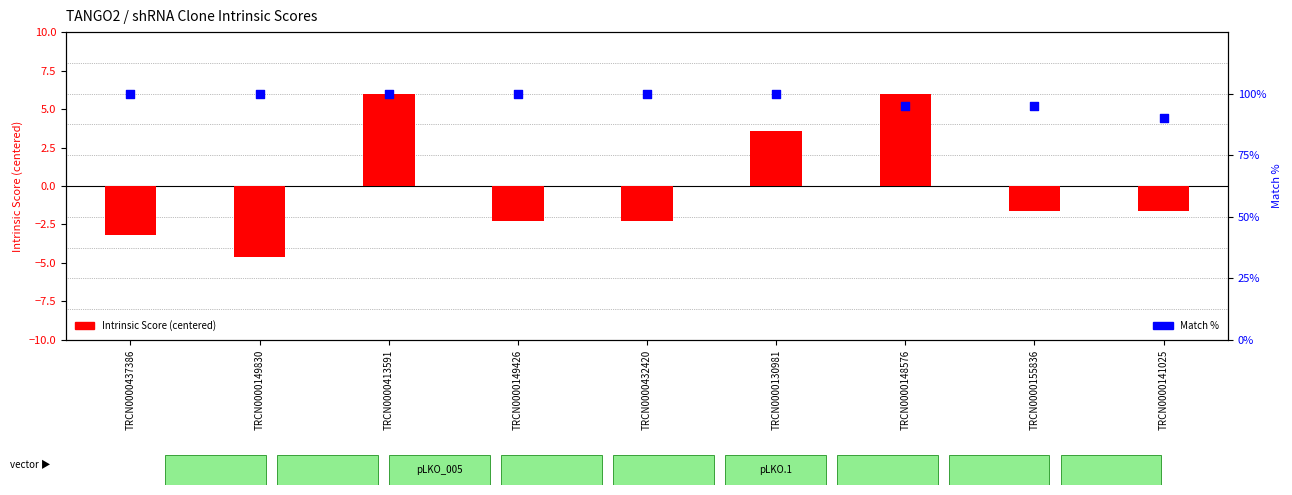

At how many categories does at least one series exceed 99?

6